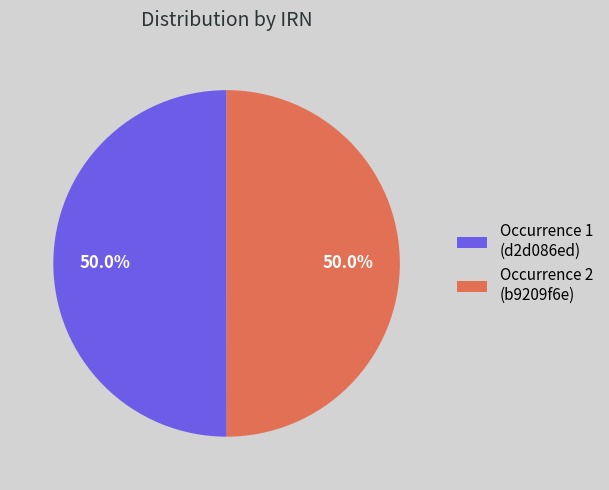

Combined, do Occurrence 1 (d2d086ed) and Occurrence 2 (b9209f6e) account for over 50%?

Yes